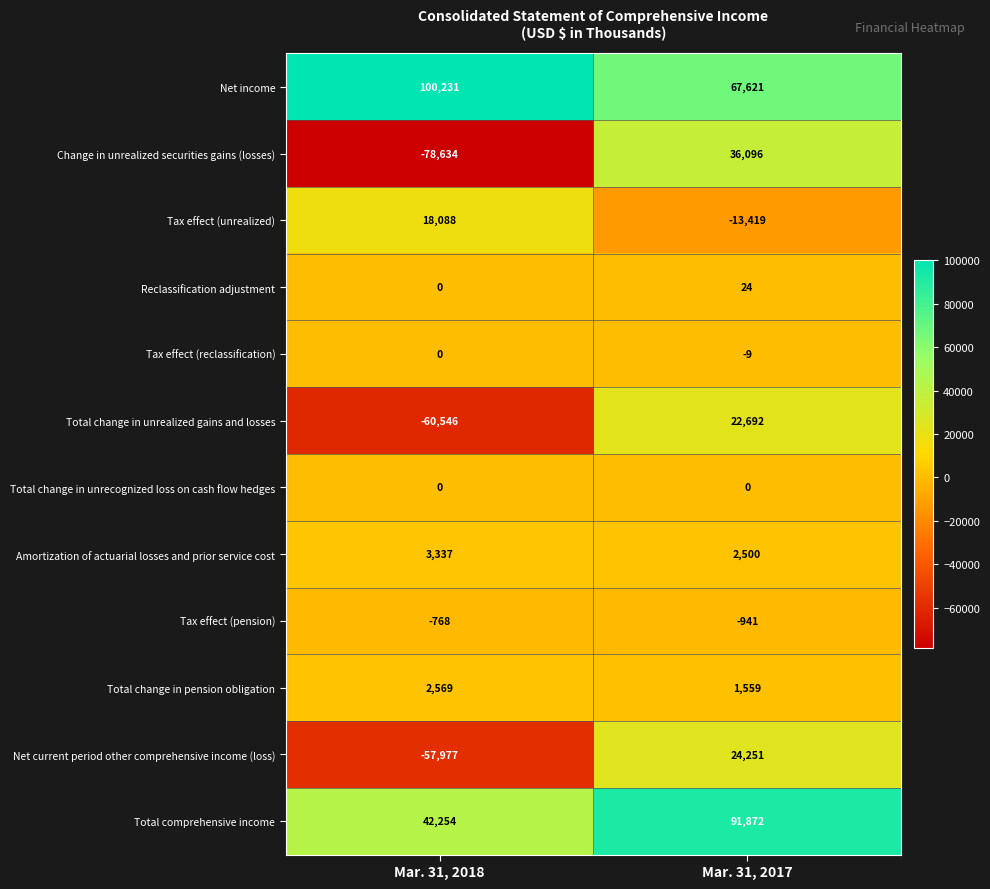

What is the sum of the Total comprehensive income values at Mar. 31, 2018 and Mar. 31, 2017?

134126